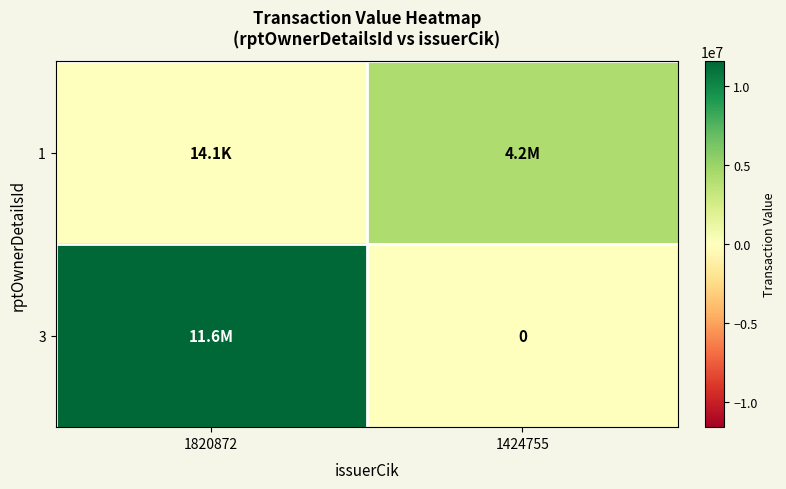

What is the difference between the maximum and minimum values in the 1 series?

4167281